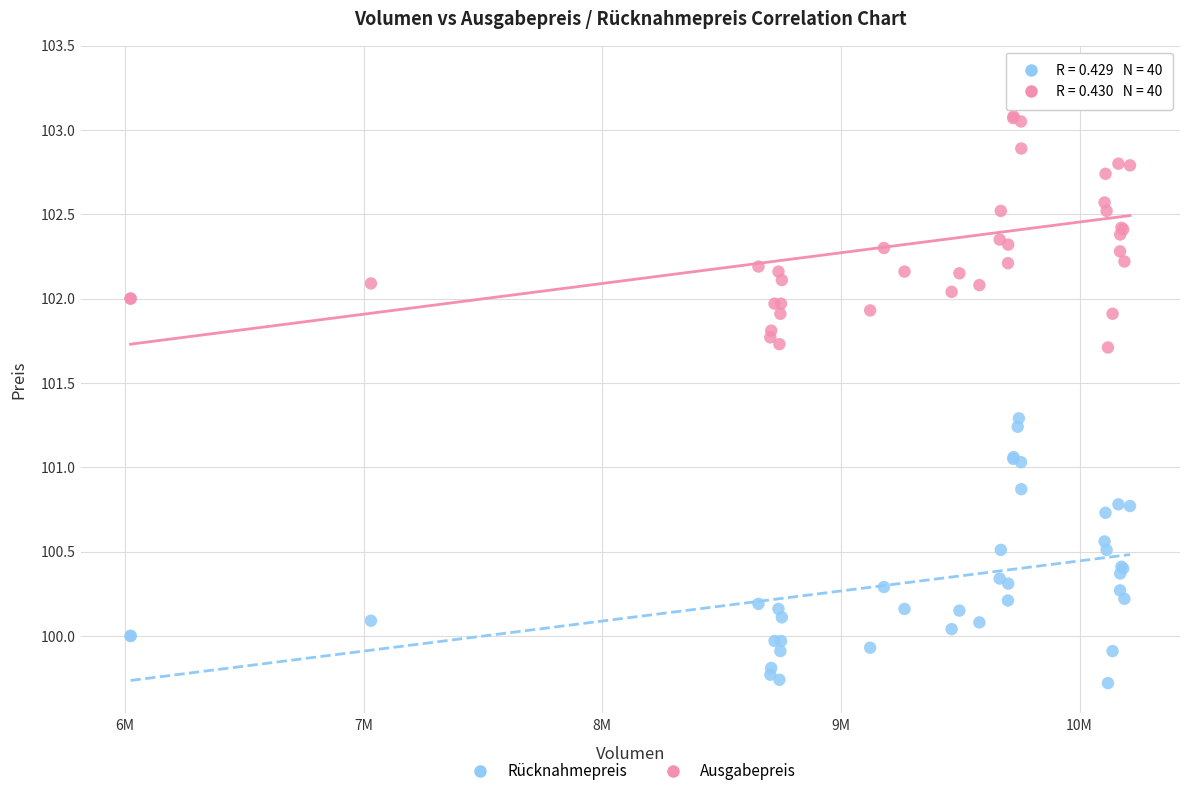

Which series reaches the maximum Y coordinate?

Ausgabepreis